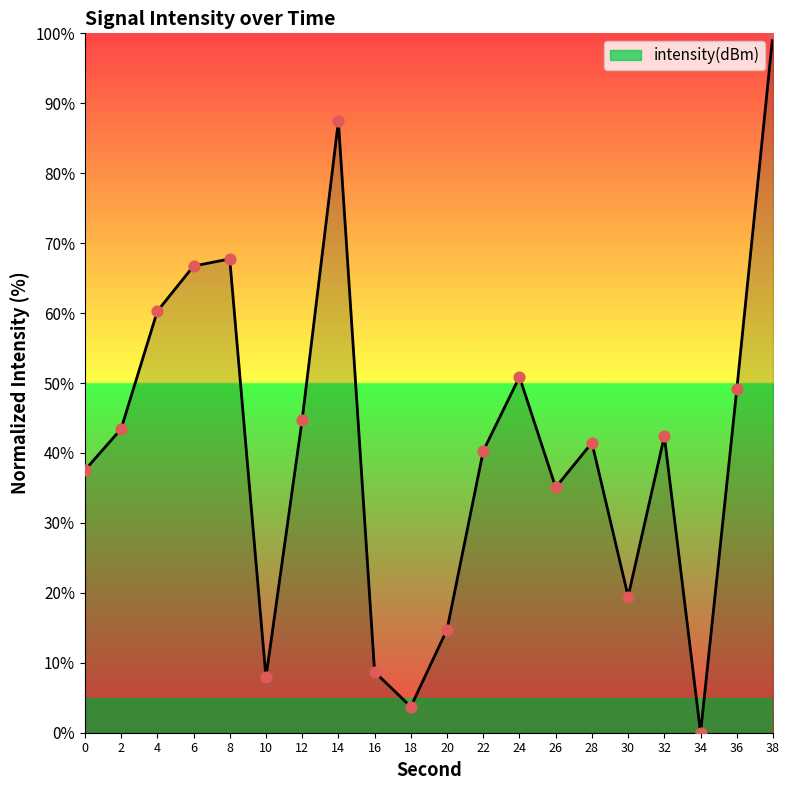

What is the change in value from 2 to 4?

+16.8